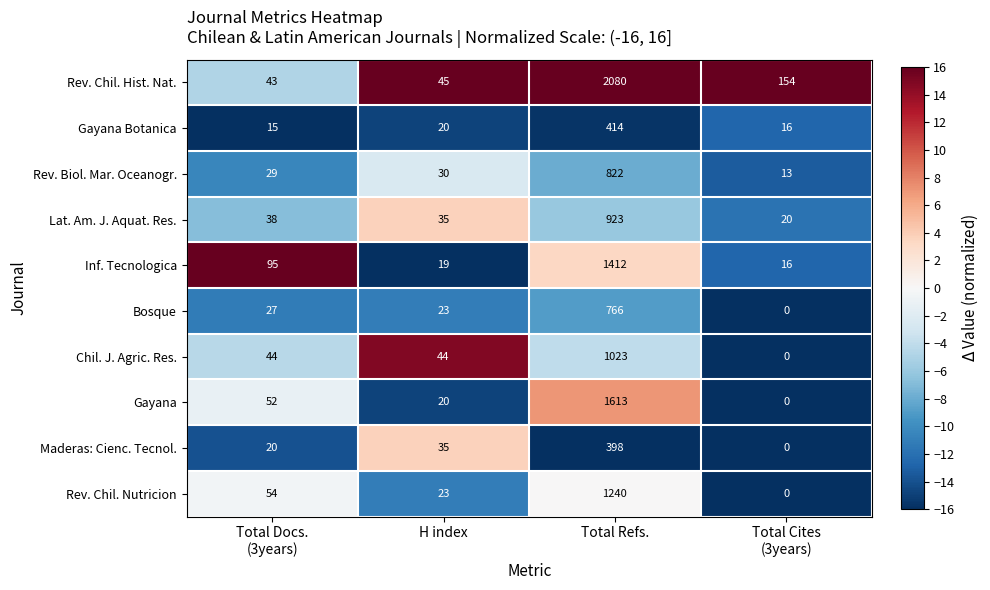

Between H index and Total Refs., which series saw the biggest shift?

Rev. Chil. Hist. Nat.